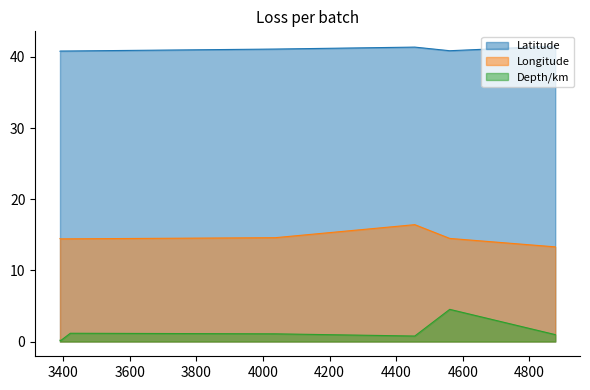

Which series has the largest total across all categories?

Latitude